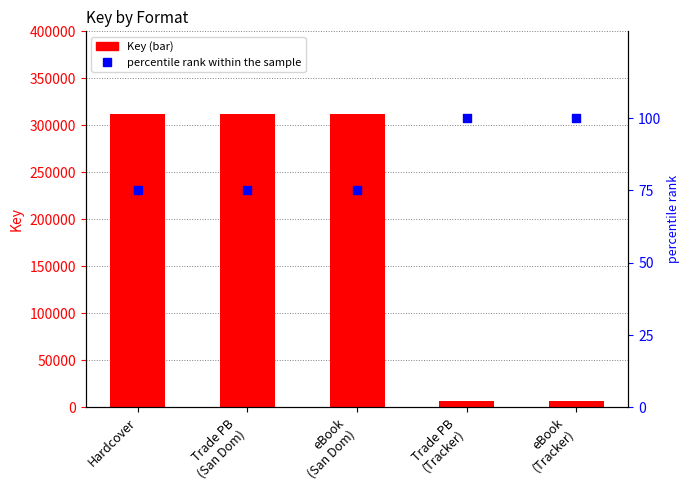

Which series has the largest Y range (max minus min)?

Key